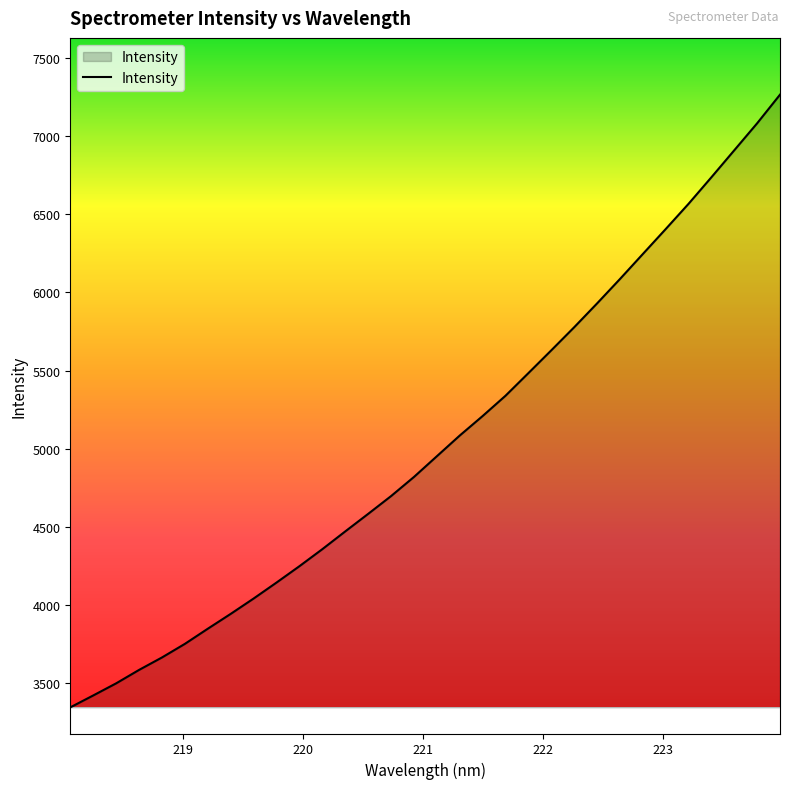

Reading left to right, extract all data points from this chart.

3344.6	3420.7	3498.2	3584.1	3663.8	3750.9	3847.7	3942.7	4040.9	4143.1	4247.9	4356.8	4470.3	4582.5	4696.3	4818.7	4951.3	5083.7	5208.5	5338.4	5483.3	5629.0	5776.6	5928.9	6085.0	6245.0	6404.8	6566.5	6736.5	6909.1	7081.9	7265.0